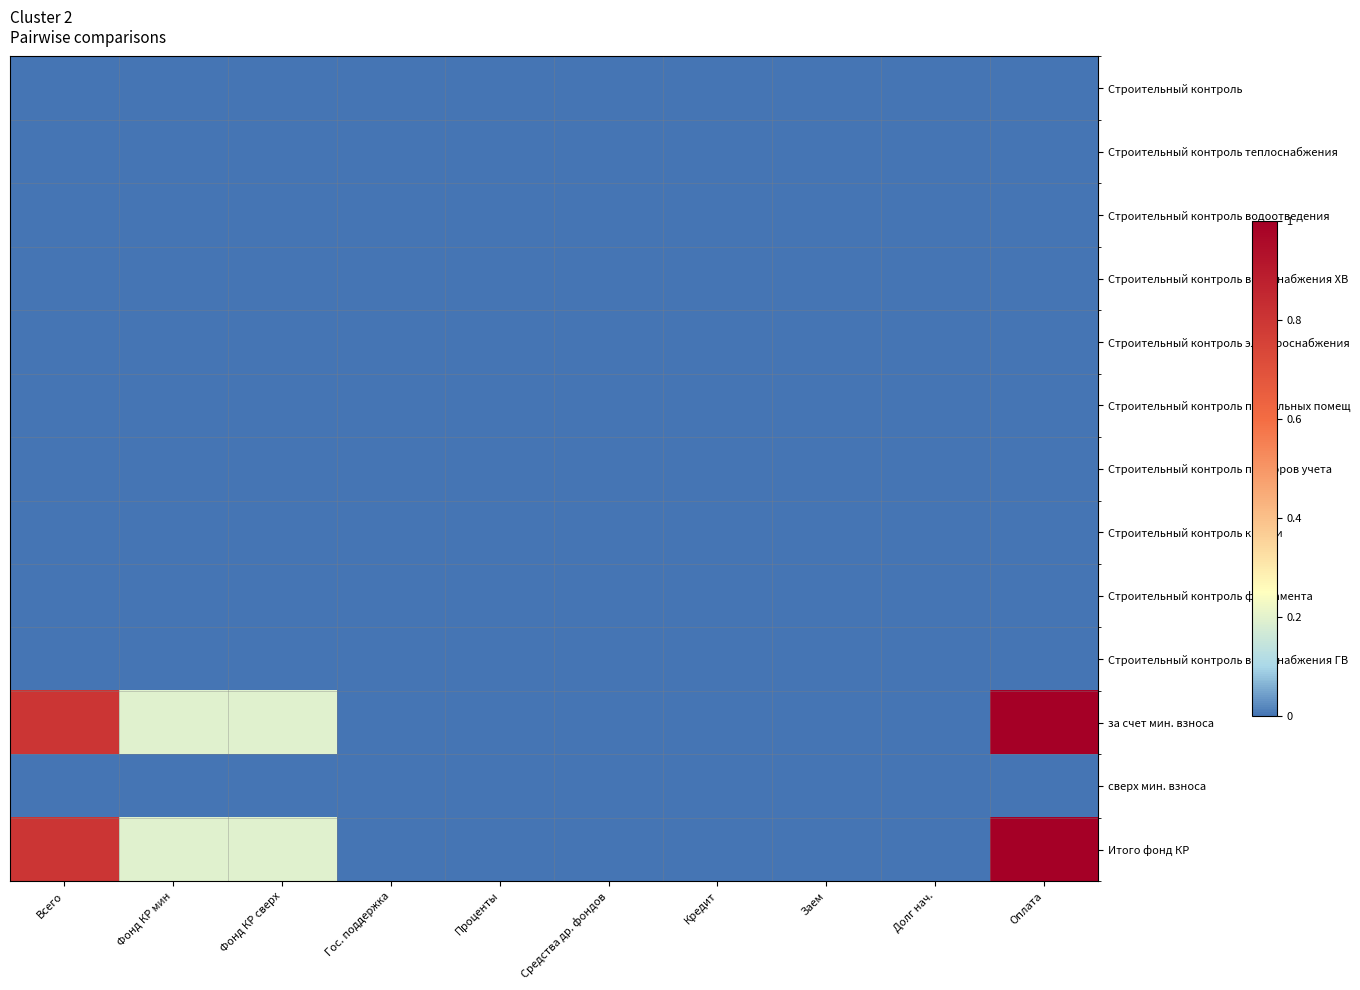

Which category has the lowest value in the Строительный контроль водоотведения series?

Всего